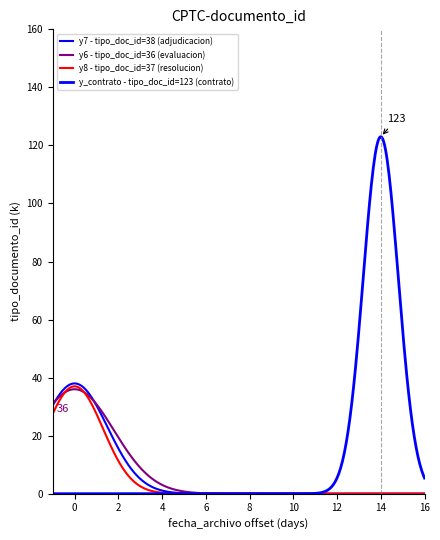

How many lines are shown in the chart?

4